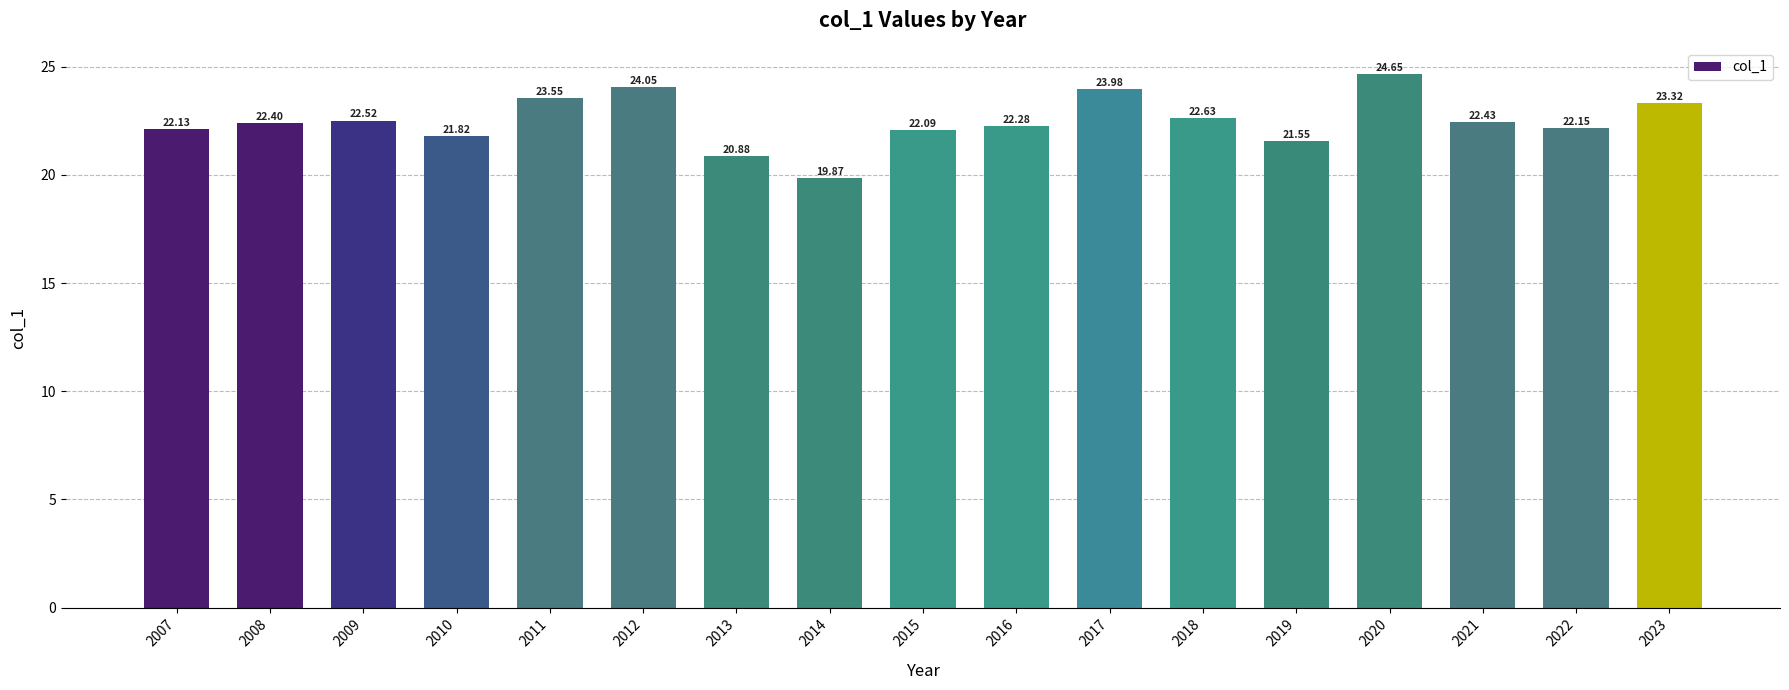

Rank the categories by value from lowest to highest.

2014, 2013, 2019, 2010, 2015, 2007, 2022, 2016, 2008, 2021, 2009, 2018, 2023, 2011, 2017, 2012, 2020